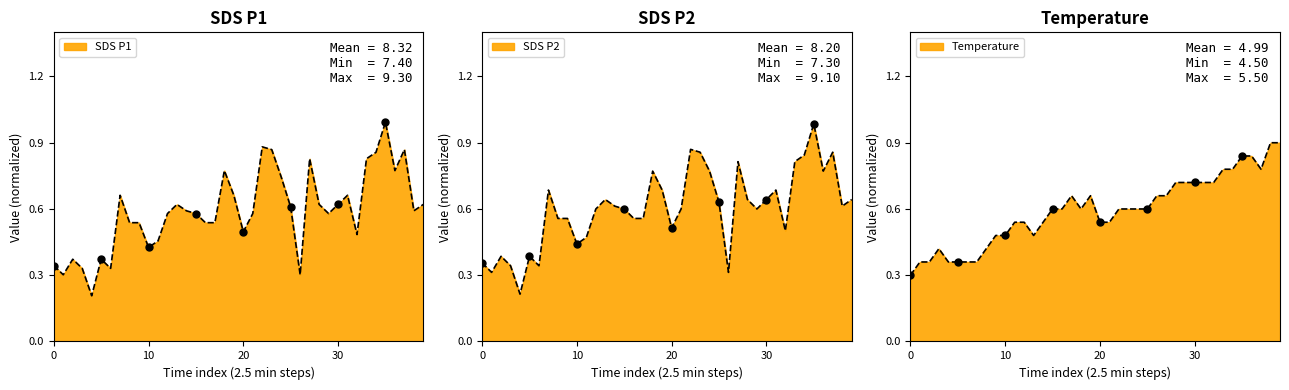

Which series has the largest Y range (max minus min)?

SDS_P1